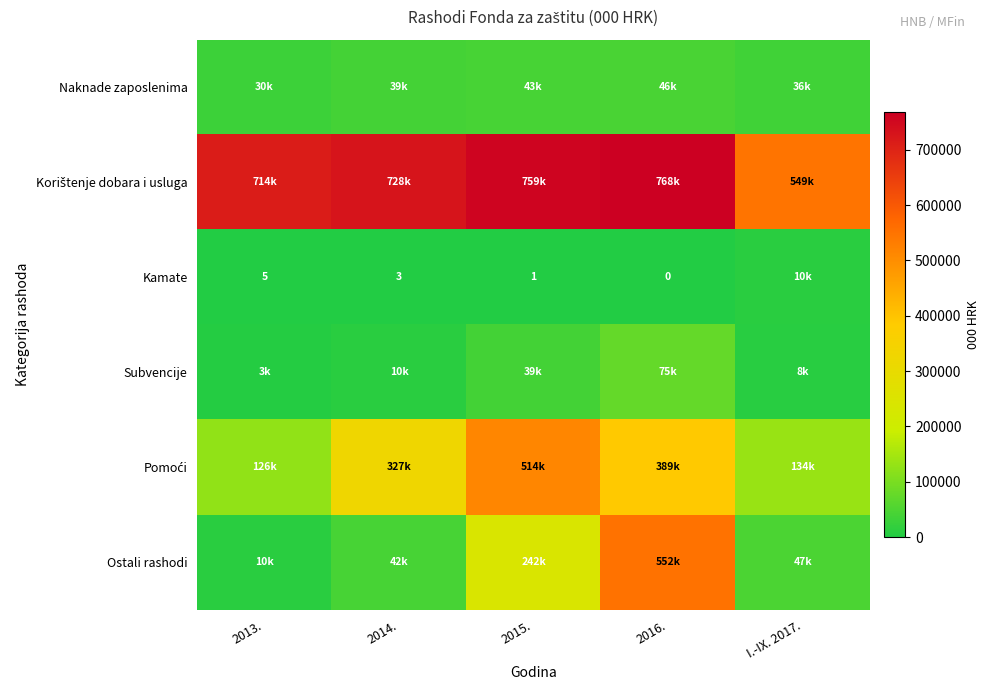

Count the number of categories in the chart.

5